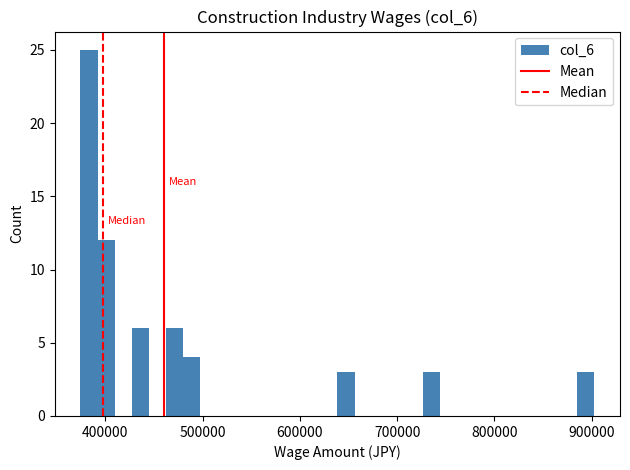

Read against the x-axis, roughly where is the centre of the tallest bar?

380000